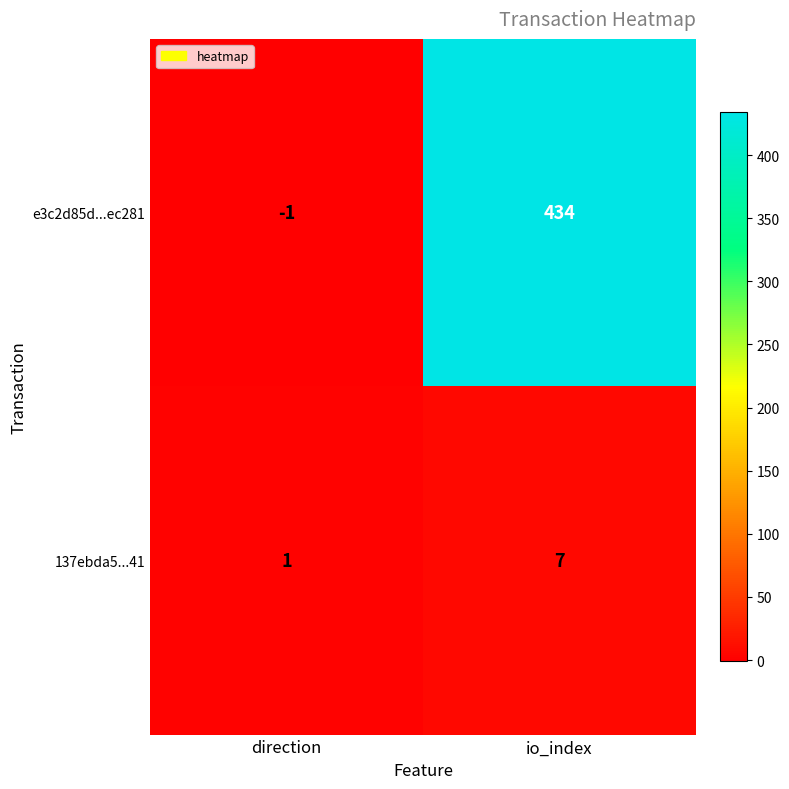

Reading left to right, what are all the values shown in this chart?

e3c2d85d...ec281: -1	434
137ebda5...41: 1	7